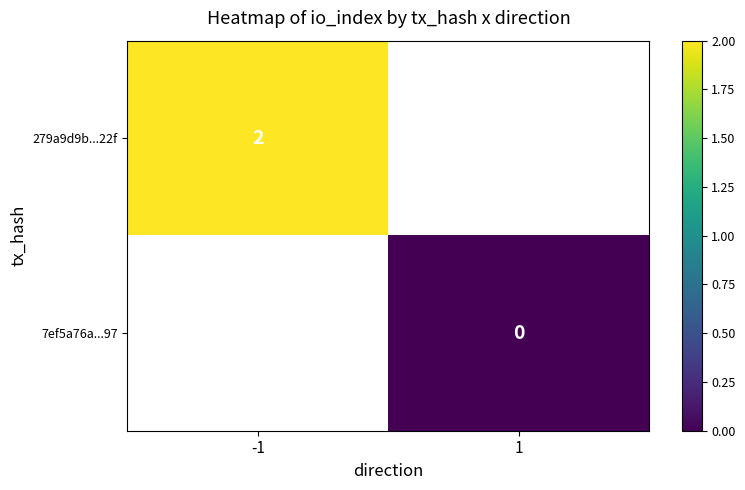

How many series are shown in this chart?

2